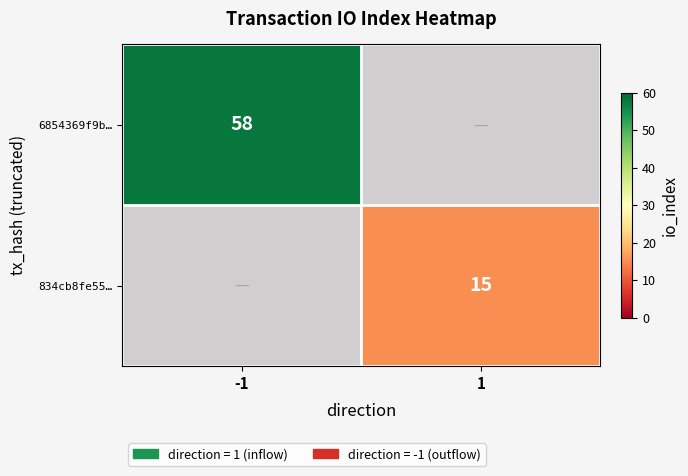

Is it true that 834cb8fe55… equals 15 at 1?

True